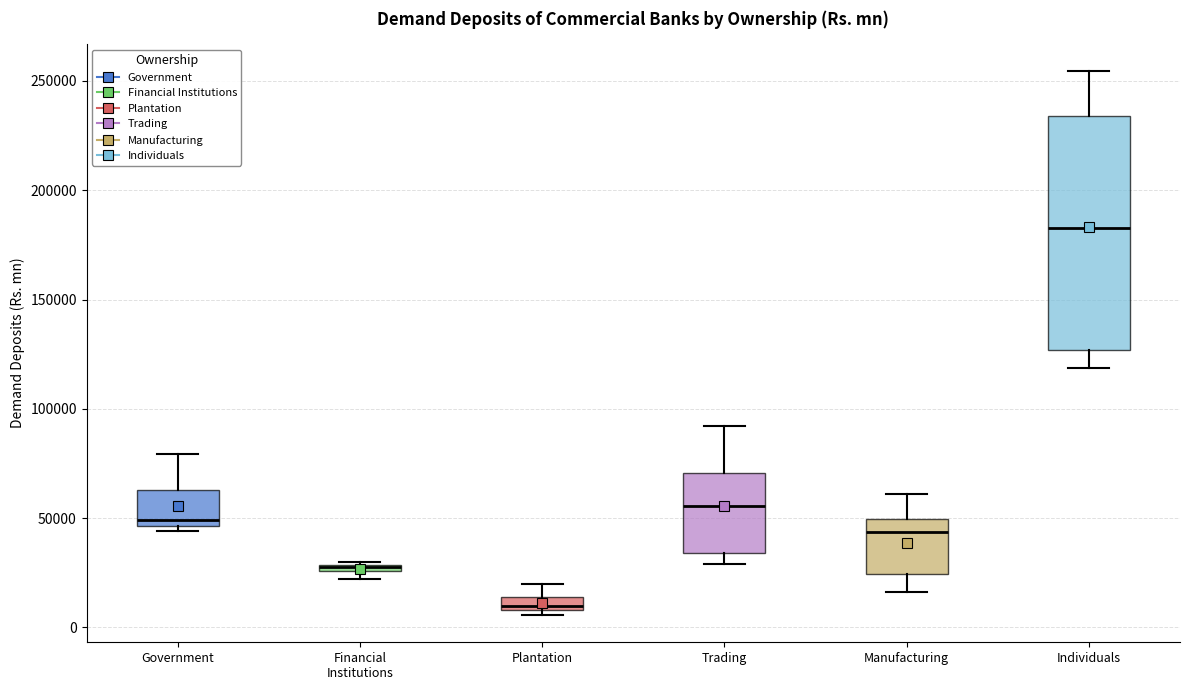

Where does the median line of the box for Individuals sit on the y-axis? The values are not printed on the chart, so give them approximately, as read against the axis.

185000